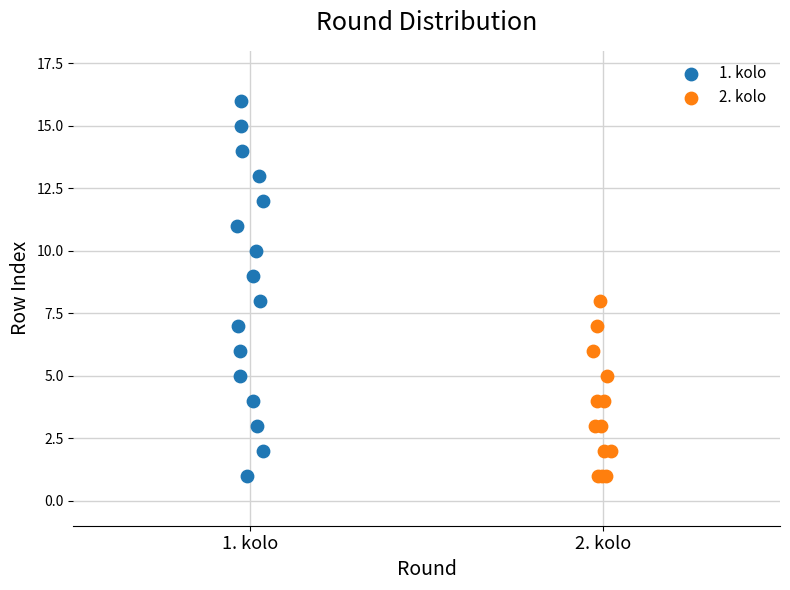

Which series has the widest spread of Y values?

1. kolo